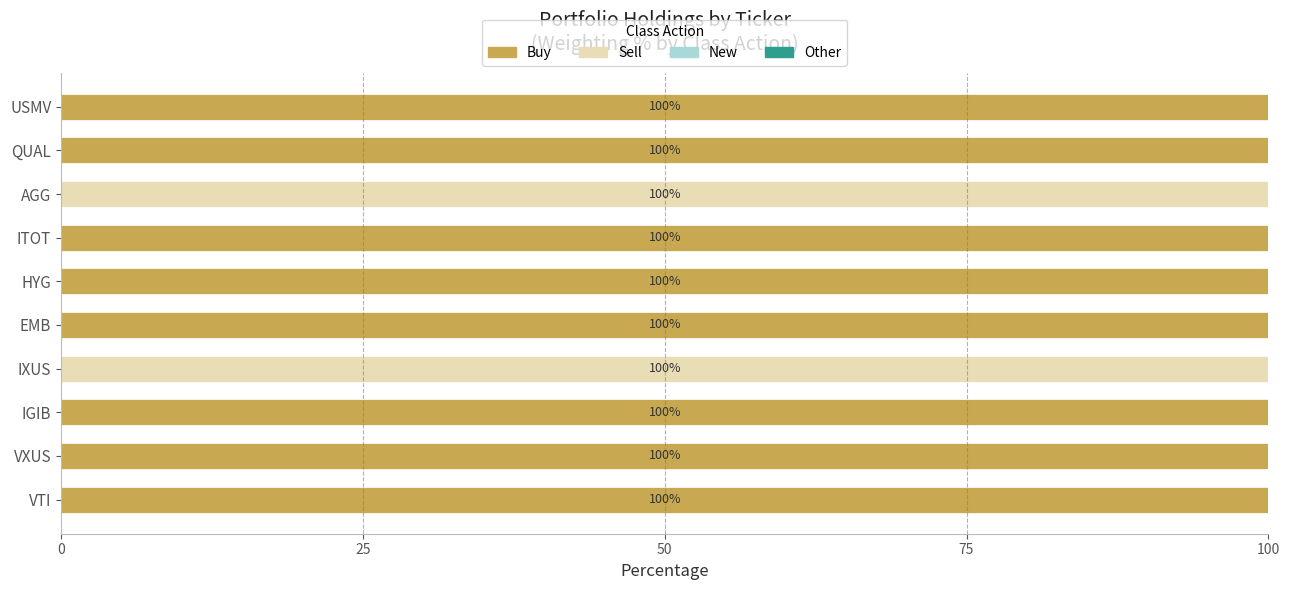

The Buy series shows 143 at ITOT. True or false?

False